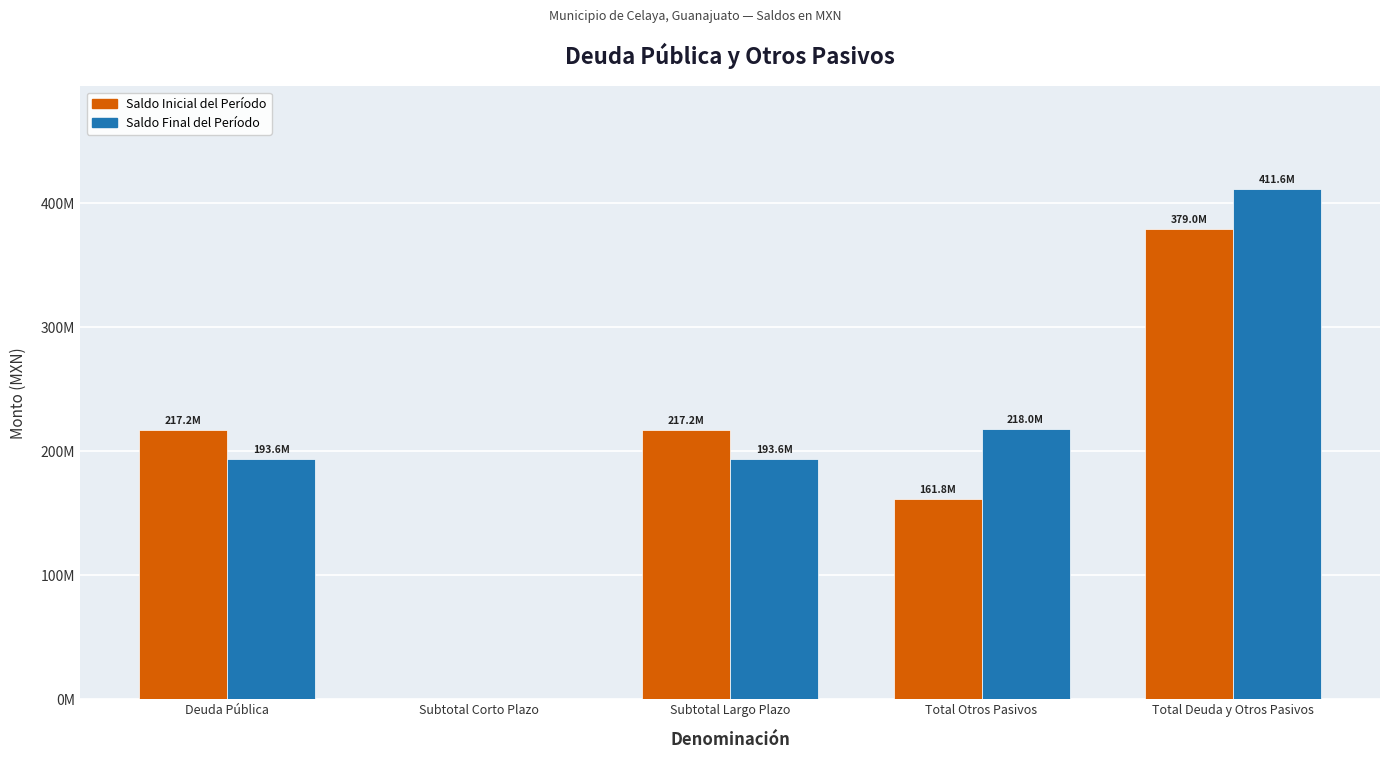

Which series changed the most between Subtotal Corto Plazo and Subtotal Largo Plazo?

Saldo Inicial del Período